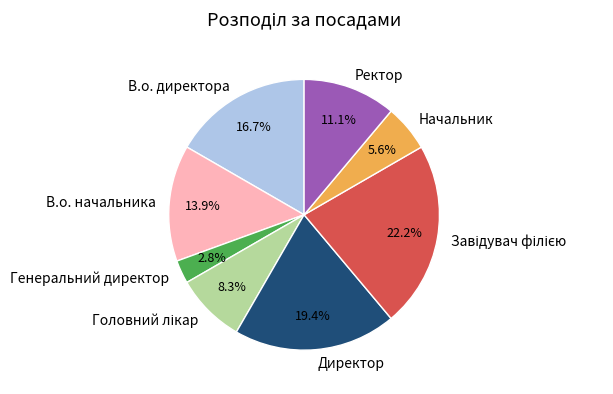

To the nearest percent, what is the average slice percentage?

12%